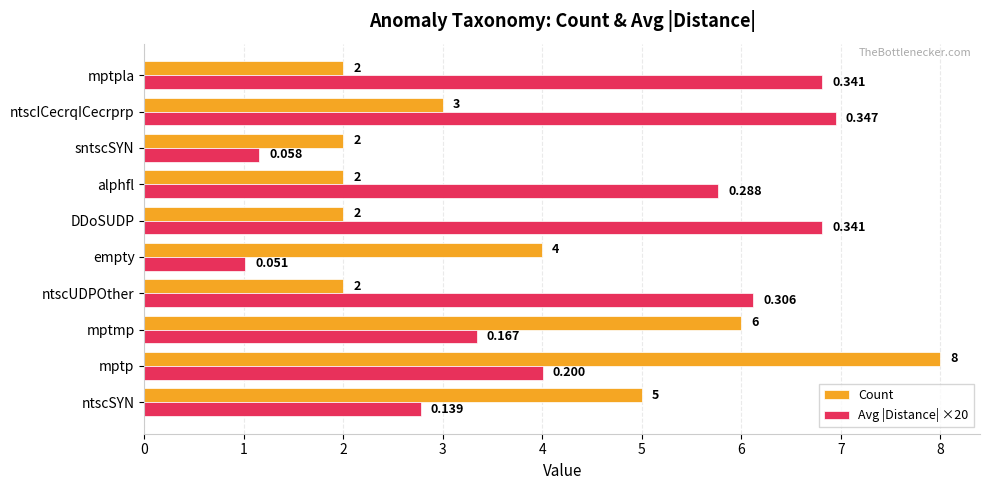

Which series changed the most between mptp and sntscSYN?

Count